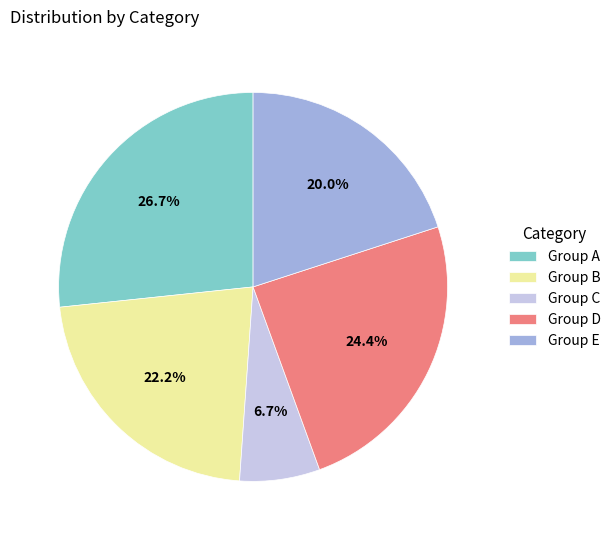

Count the number of slices in the pie.

5